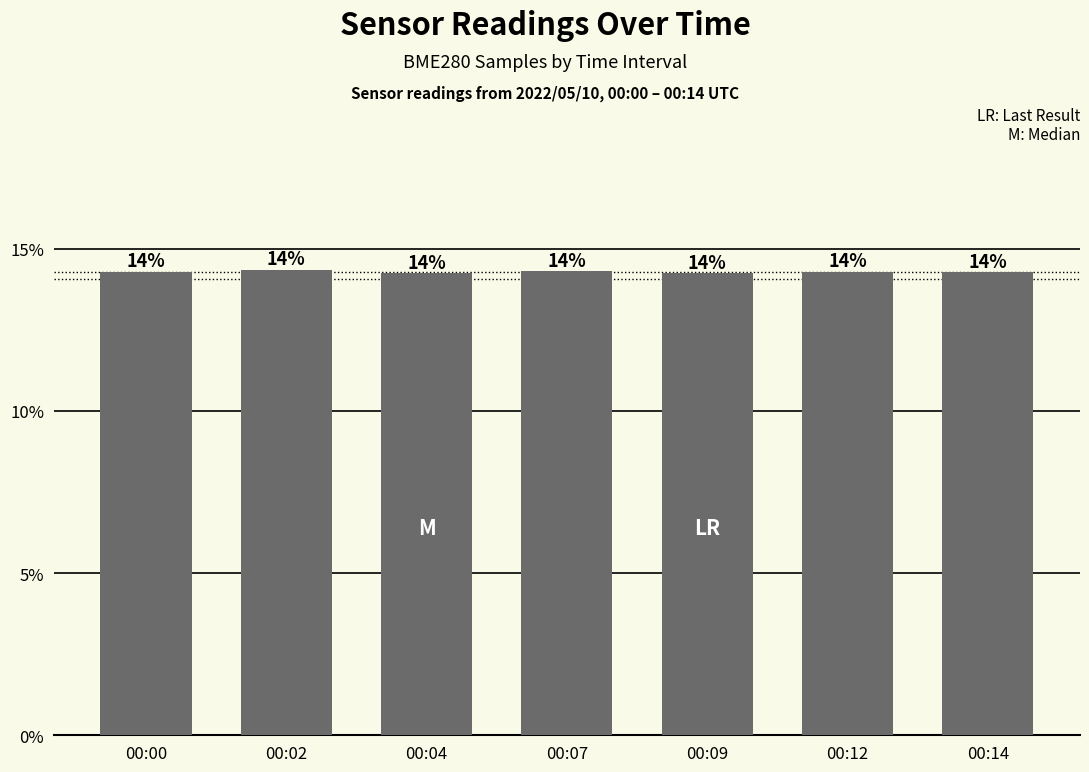

Reading right to left, list all the values displayed in this chart.

14.3	14.3	14.2	14.3	14.2	14.4	14.3